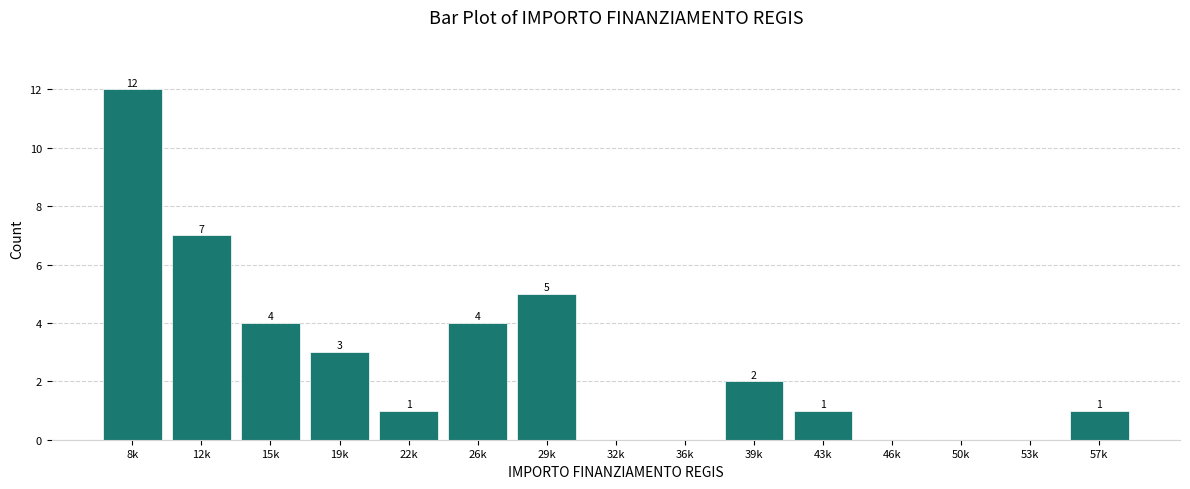

Reading right to left, list all the values displayed in this chart.

57k=1	53k=0	50k=0	46k=0	43k=1	39k=2	36k=0	32k=0	29k=5	26k=4	22k=1	19k=3	15k=4	12k=7	8k=12